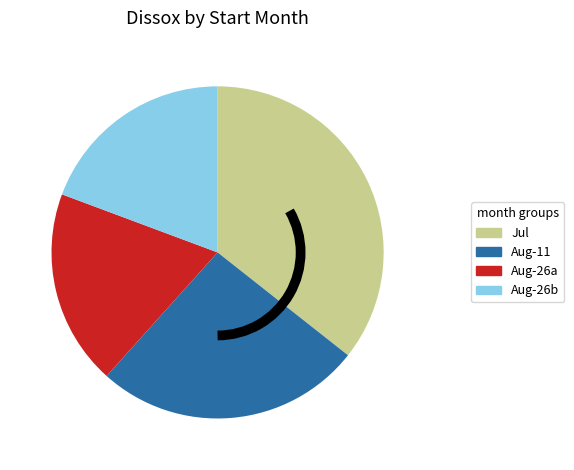

What is the largest slice in the pie chart?

Jul